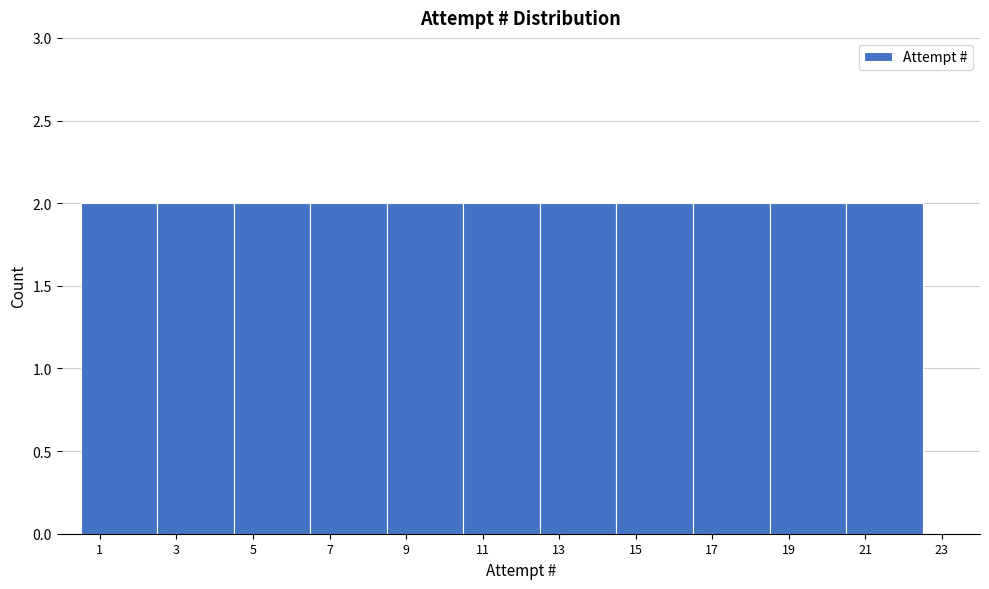

Reading left to right, transcribe this chart: for each bar, give the range it covers on the x-axis and its height. The values are not printed on the chart, so give them approximately, as read against the axis.

0.5 to 2.5: 2
2.5 to 4.5: 2
4.5 to 6.5: 2
6.5 to 8.5: 2
8.5 to 10.5: 2
10.5 to 12.5: 2
12.5 to 14.5: 2
14.5 to 16.5: 2
16.5 to 18.5: 2
18.5 to 20.5: 2
20.5 to 22.5: 2